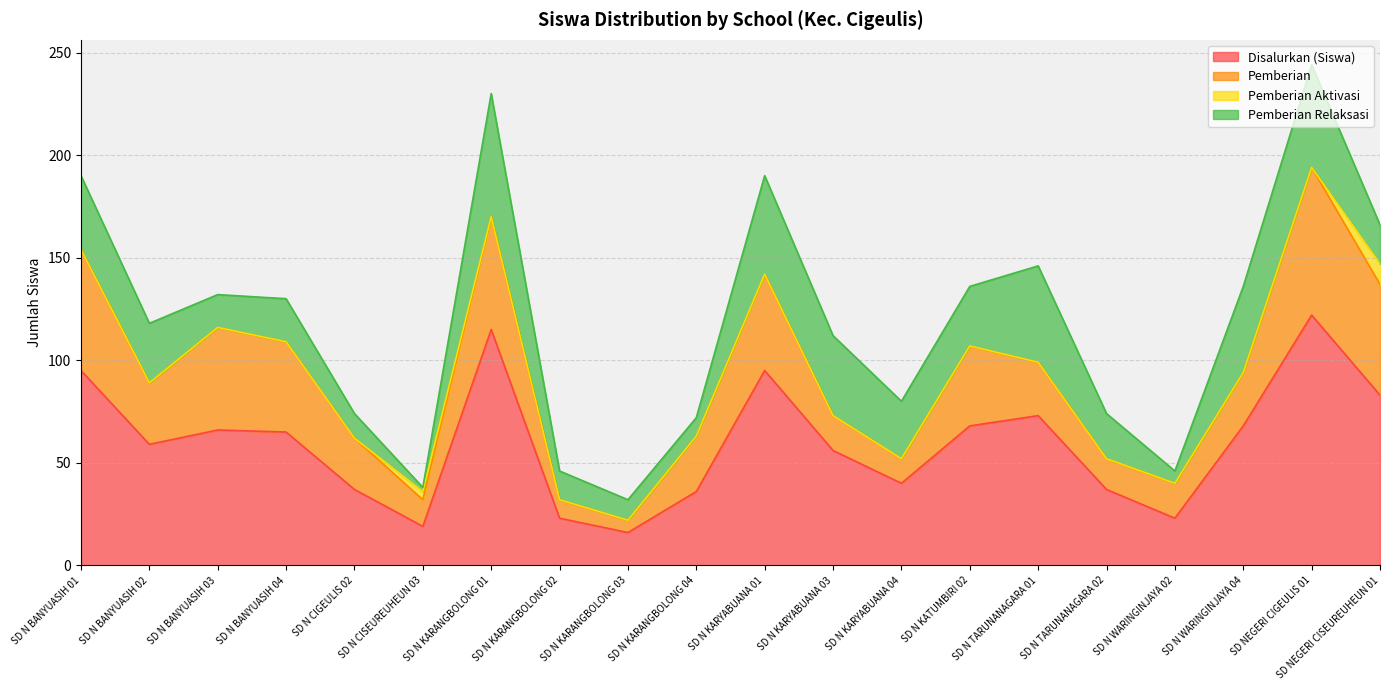

At which category does Pemberian Aktivasi reach its first local peak?

SD N CISEUREUHEUN 03